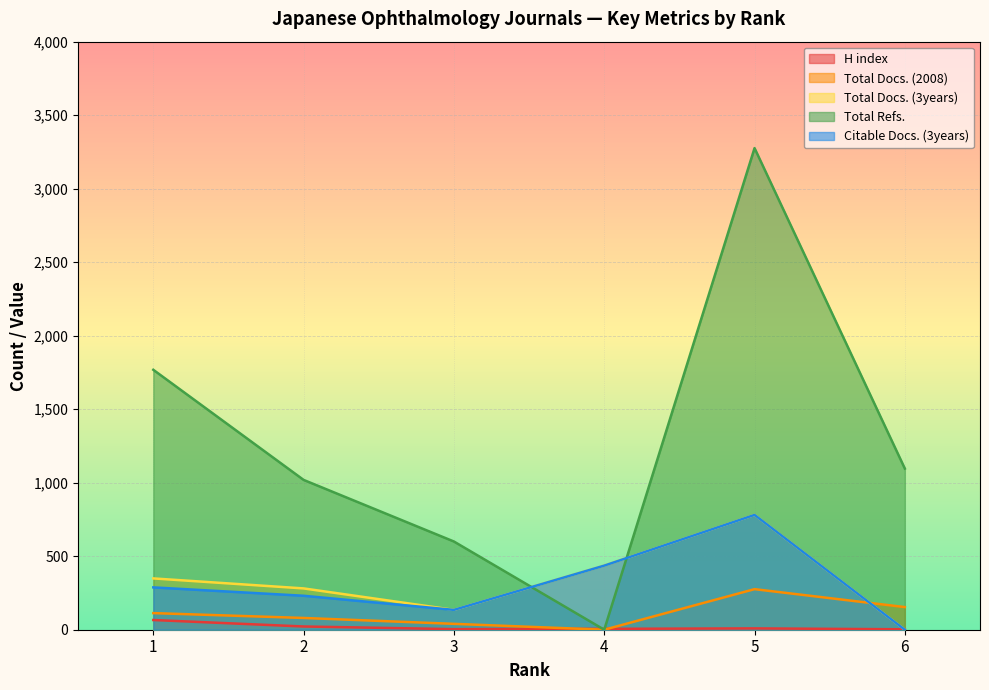

True or false: Total Docs. (3years) has more than 2 interior local peaks.

False